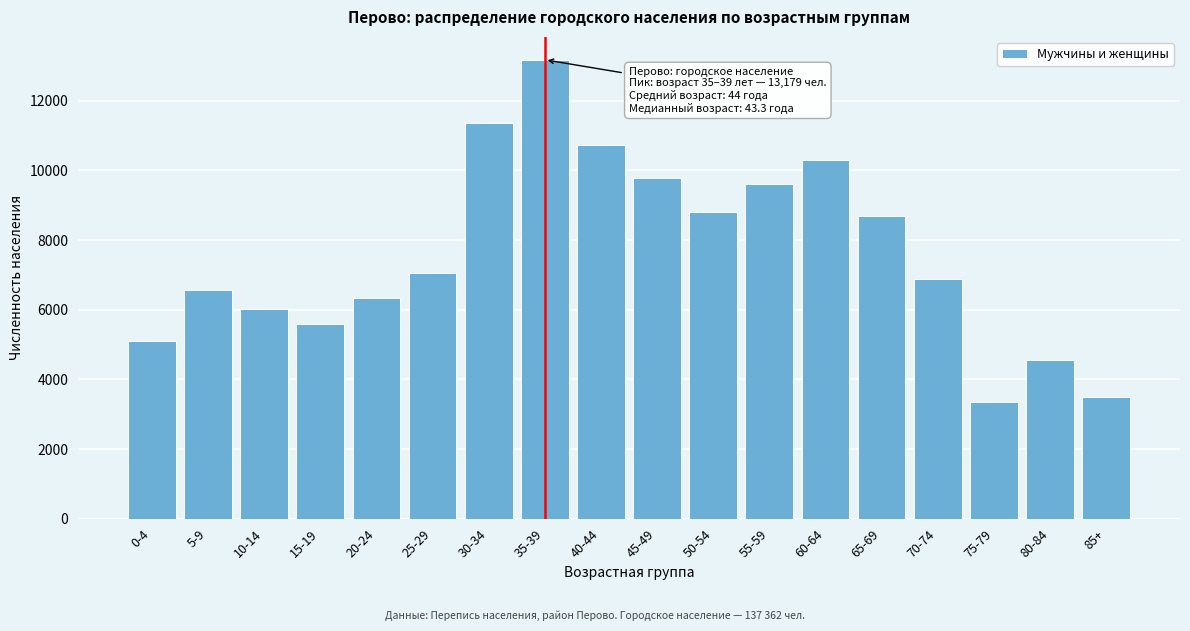

Reading right to left, what are all the values shown in this chart?

85+=3486	80-84=4542	75-79=3344	70-74=6890	65-69=8680	60-64=10290	55-59=9612	50-54=8810	45-49=9779	40-44=10735	35-39=13179	30-34=11366	25-29=7044	20-24=6333	15-19=5590	10-14=6009	5-9=6573	0-4=5100